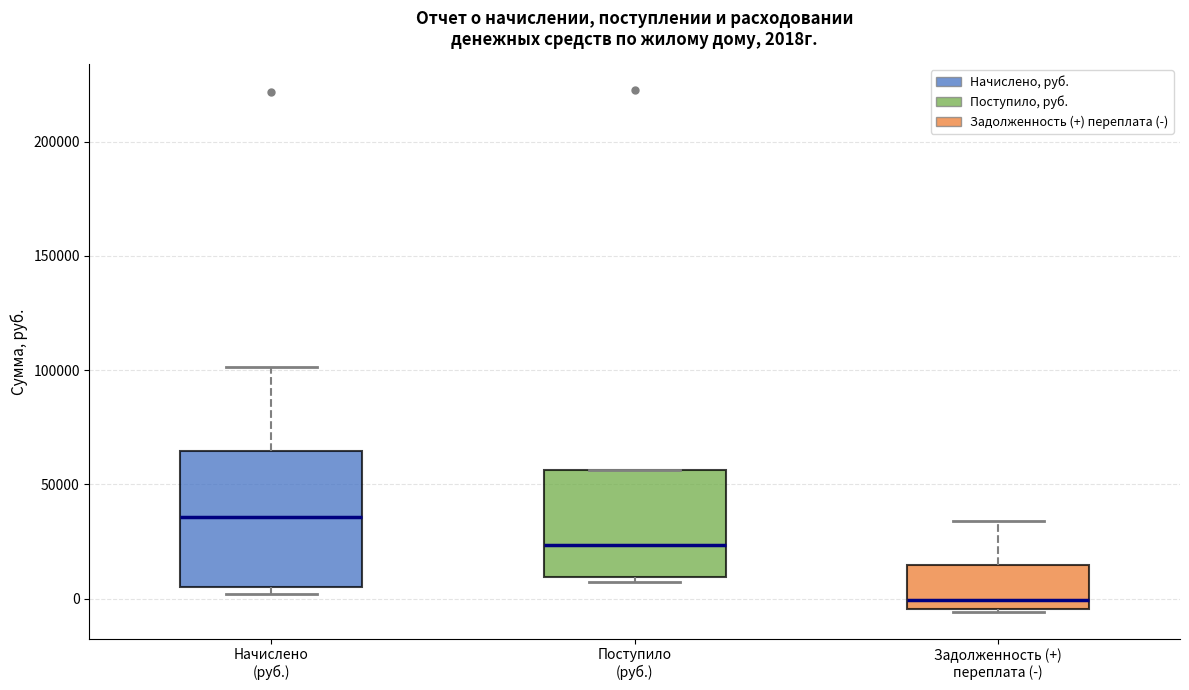

Which box has the lowest median line?

Задолженность (+) переплата (-)